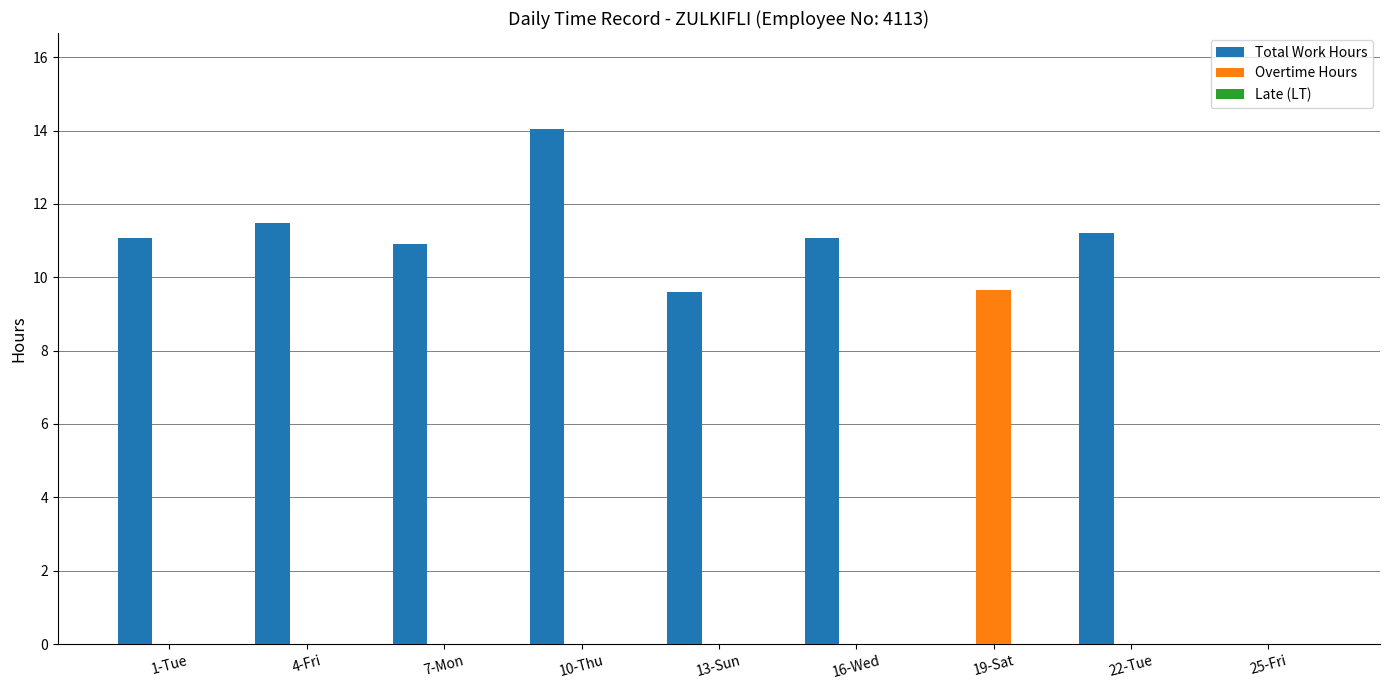

What is the total value across all series at 13-Sun?

9.6